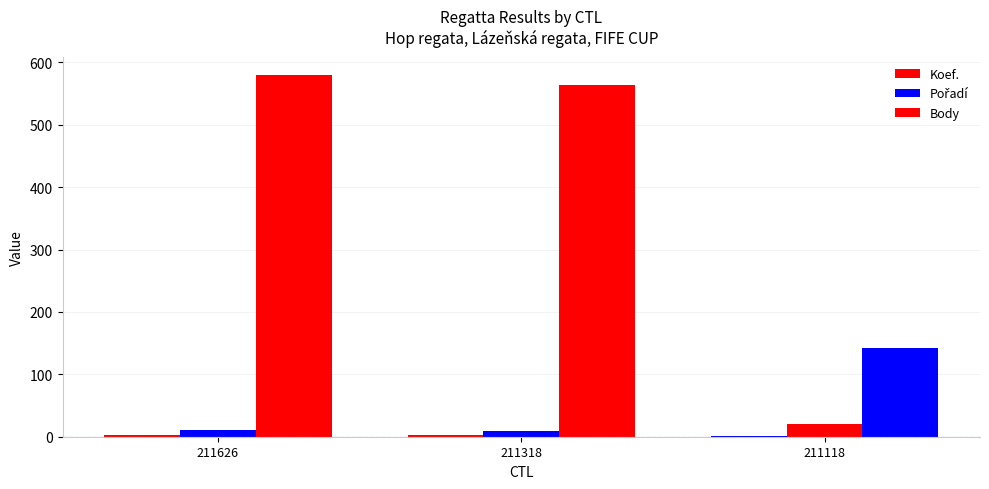

Rank the categories by Koef. value from highest to lowest.

211318, 211626, 211118